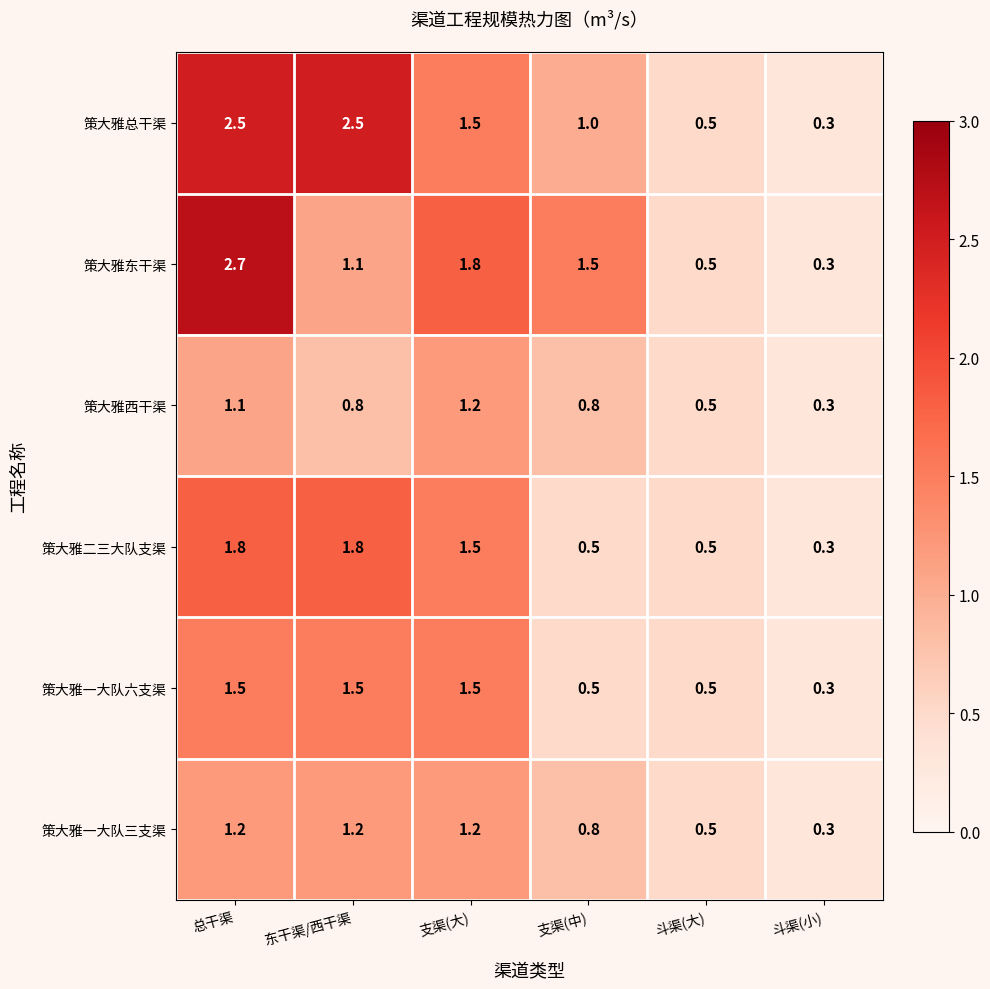

At which category is the sum across all series the highest?

总干渠